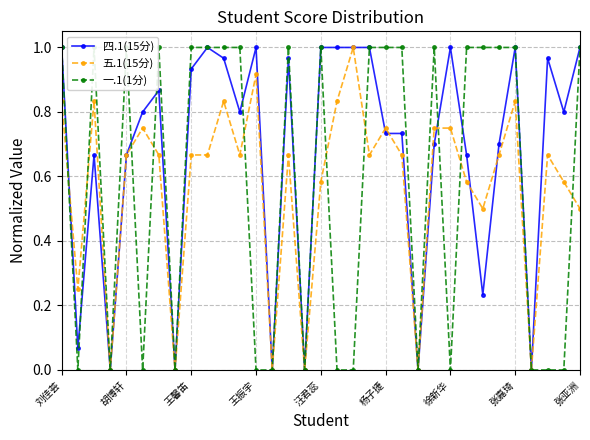

How many lines are shown in the chart?

3